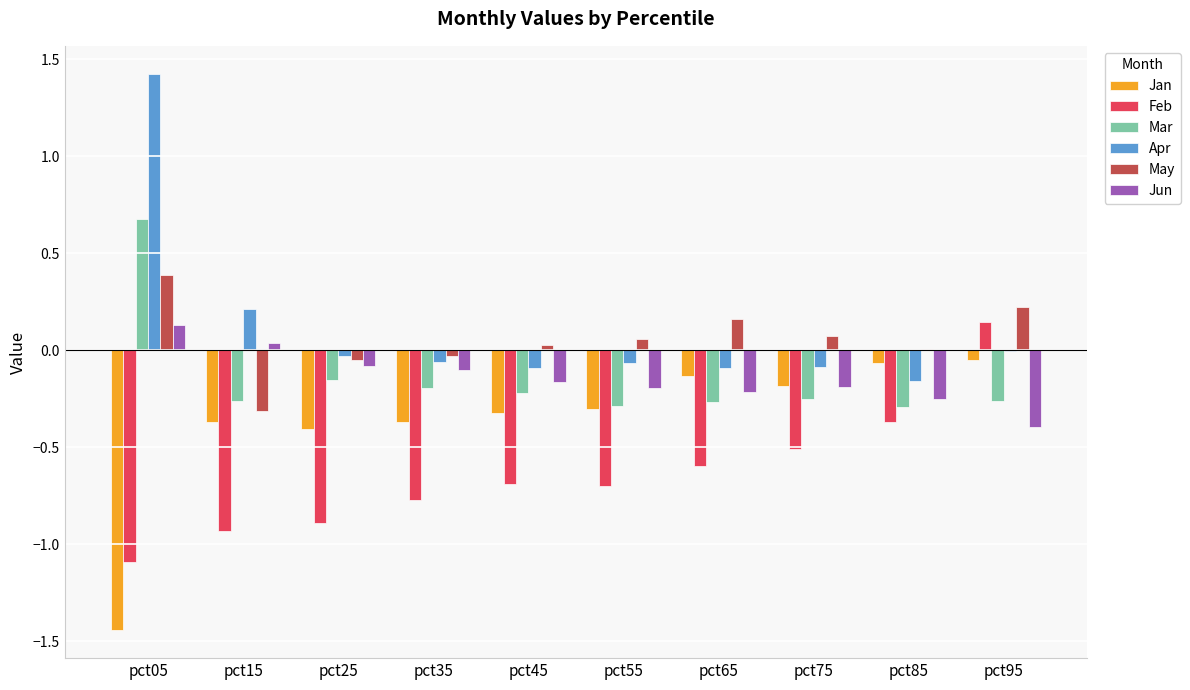

Between pct05 and pct35, which series saw the biggest shift?

Apr